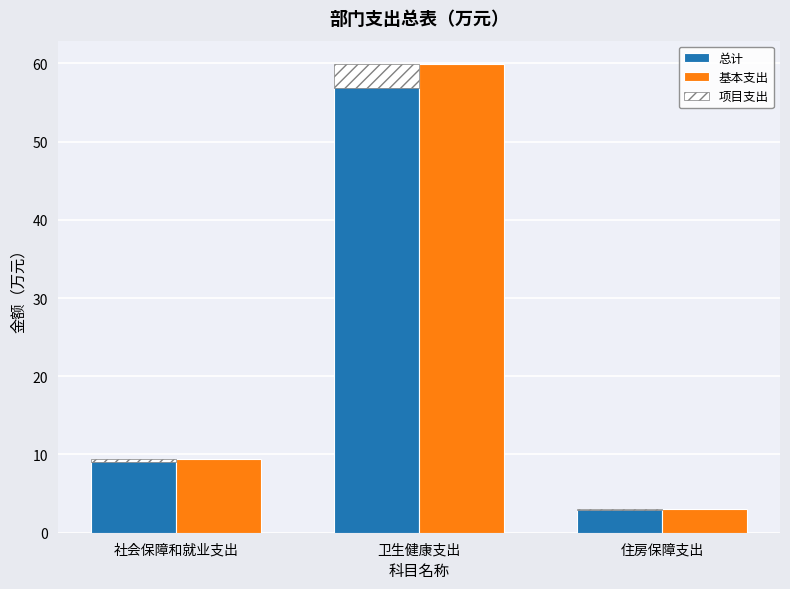

Is the value of 总计 at 住房保障支出 greater than the value of 基本支出 at 卫生健康支出?

No